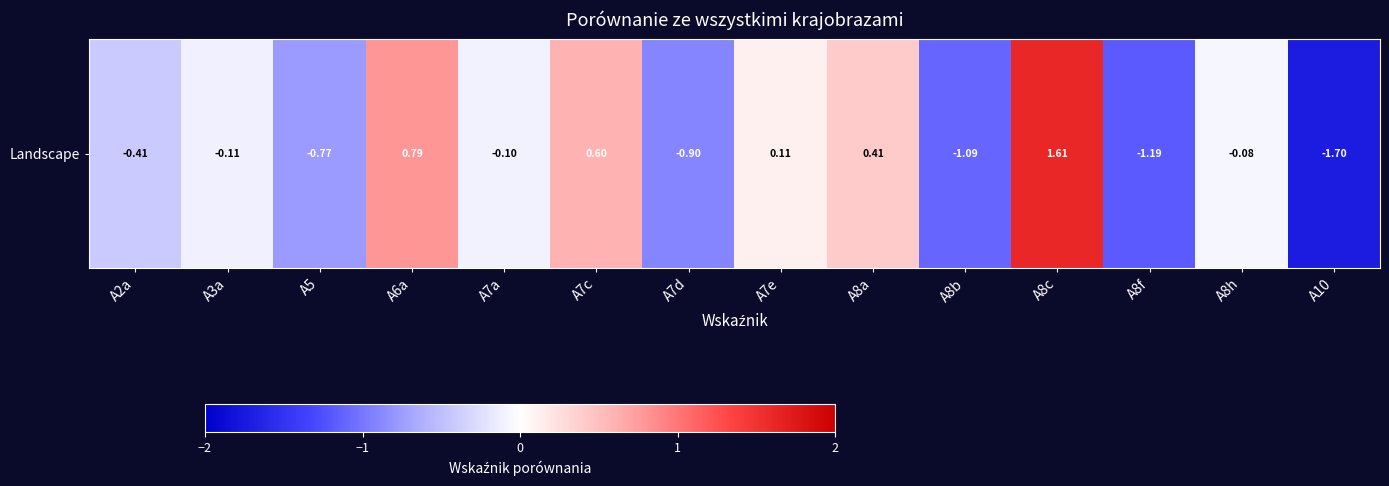

At which category does the chart reach its peak across all series?

A8c